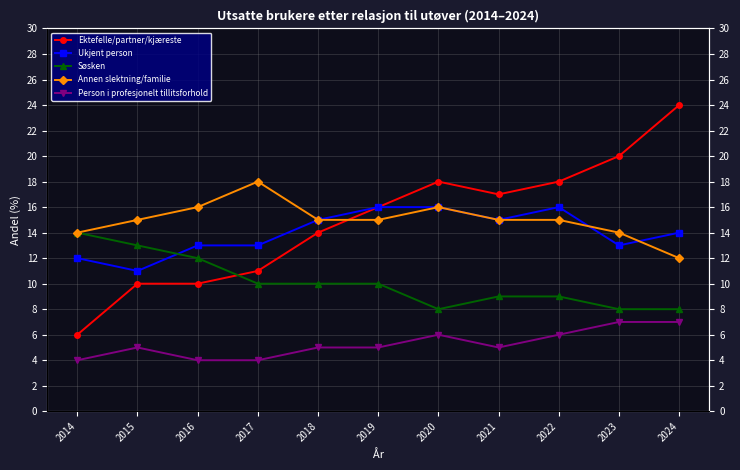

True or false: Annen slektning/familie and Person i profesjonelt tillitsforhold intersect in this chart.

False